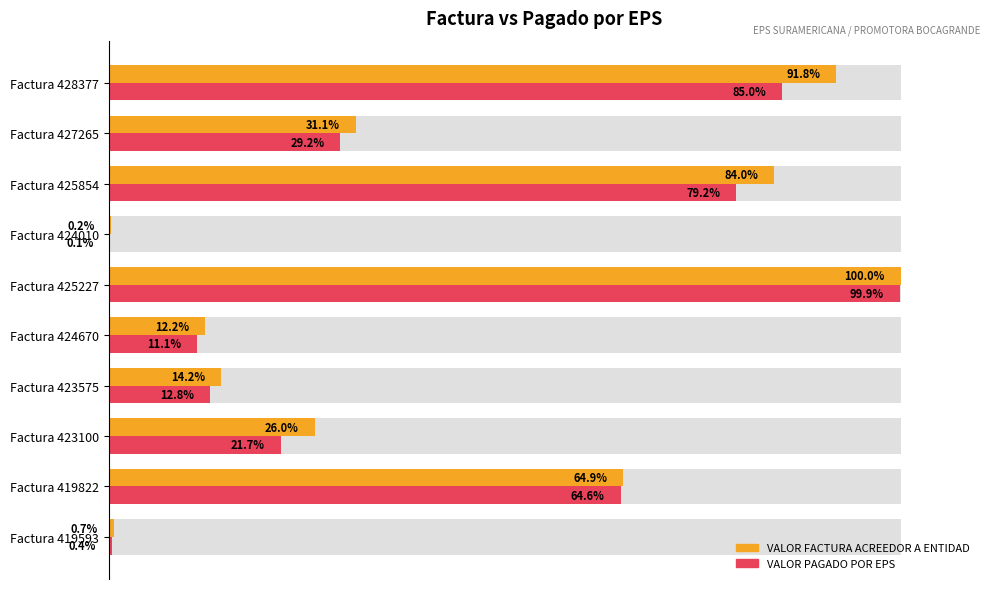

Which series has the largest range (max minus min)?

VALOR FACTURA ACREEDOR A ENTIDAD